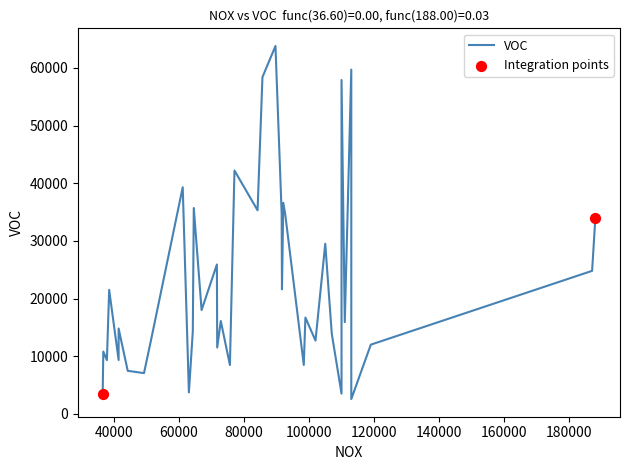

Between 15 and 20, which is larger?

20